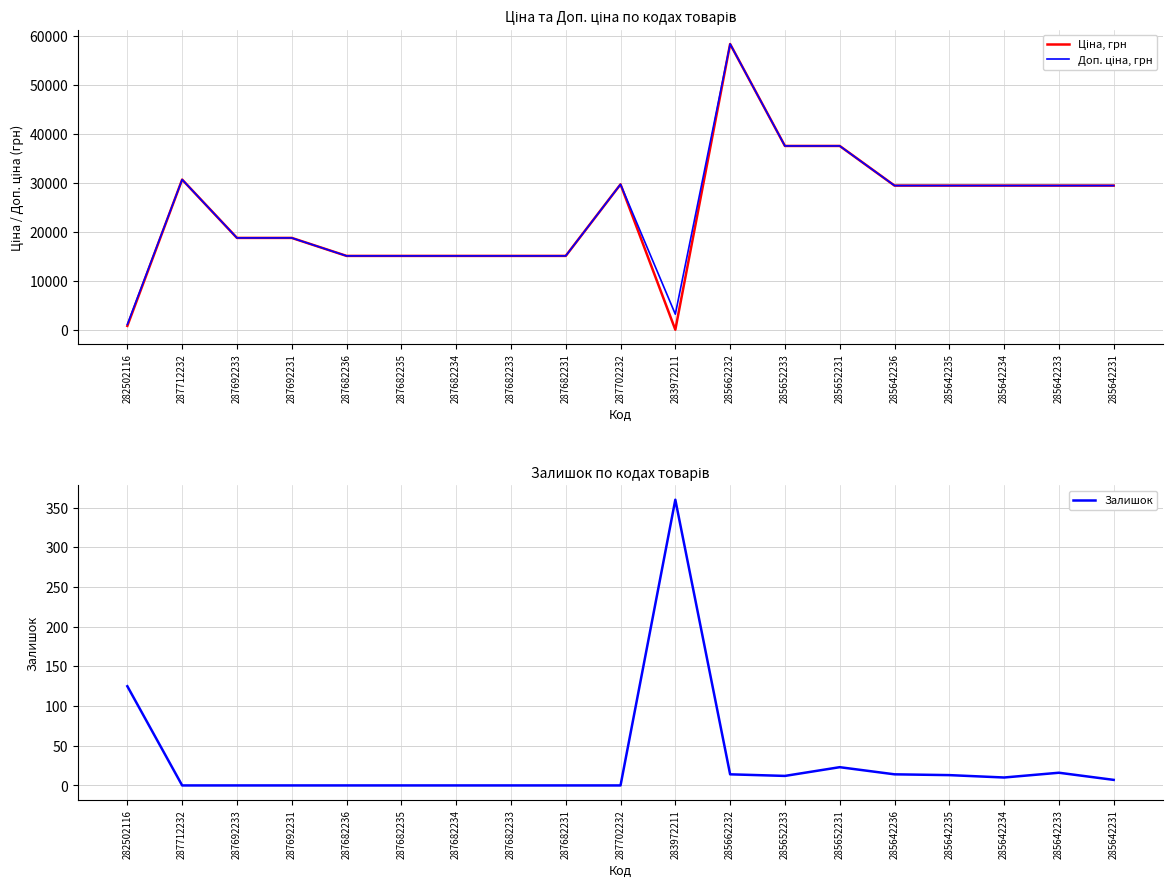

What is the value of the Доп. ціна, грн point at the 3rd from the left?

18796.8